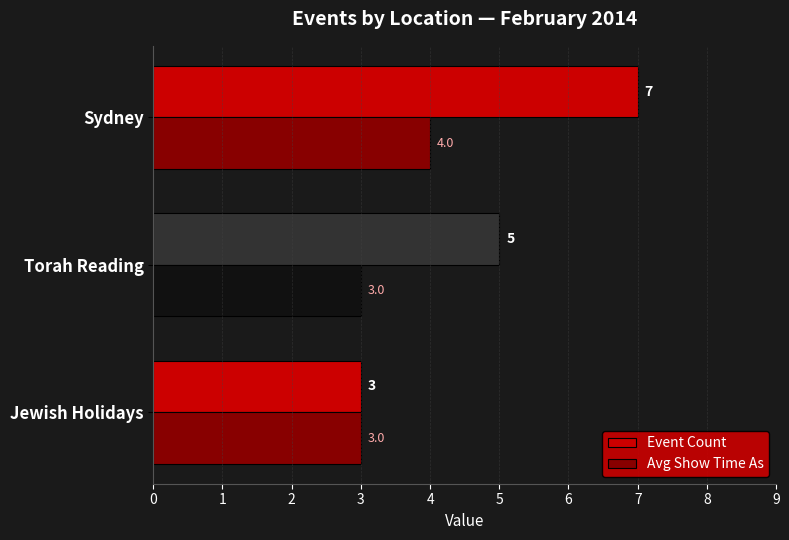

What is the sum of all Event Count values?

15